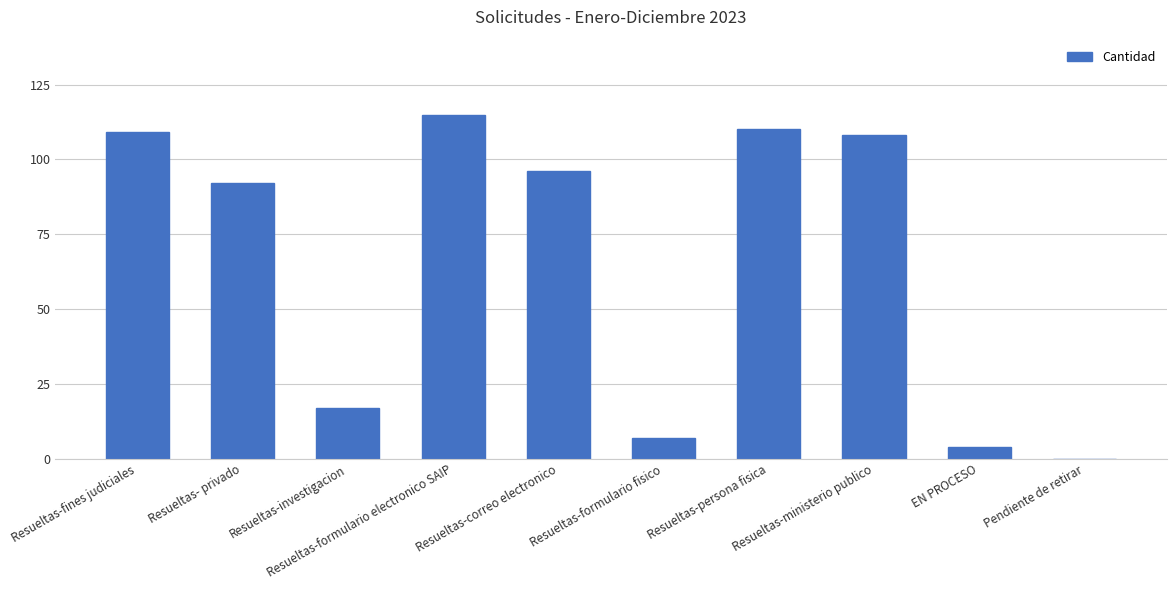

What is the sum of all values?

658